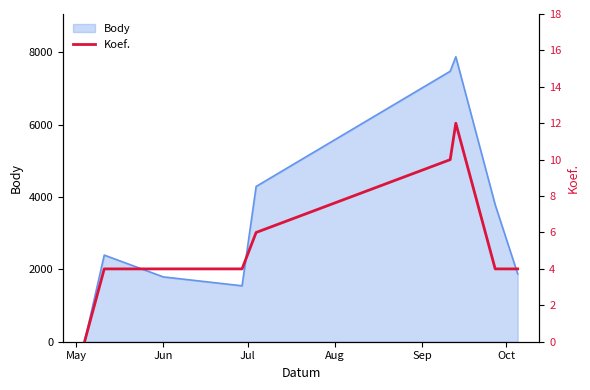

True or false: there are more than 2 points higher than both neighbors.

False